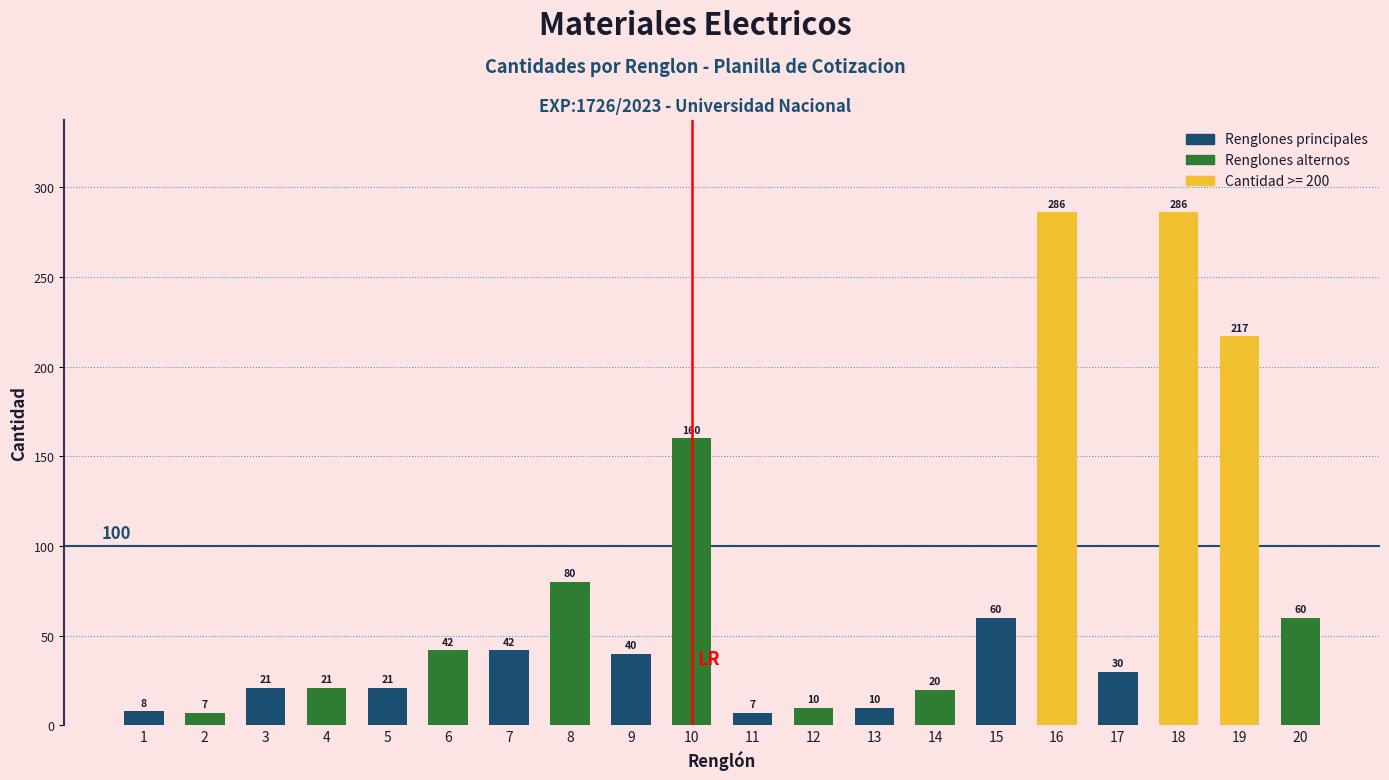

What is the value of the 9th bar from the left?

40